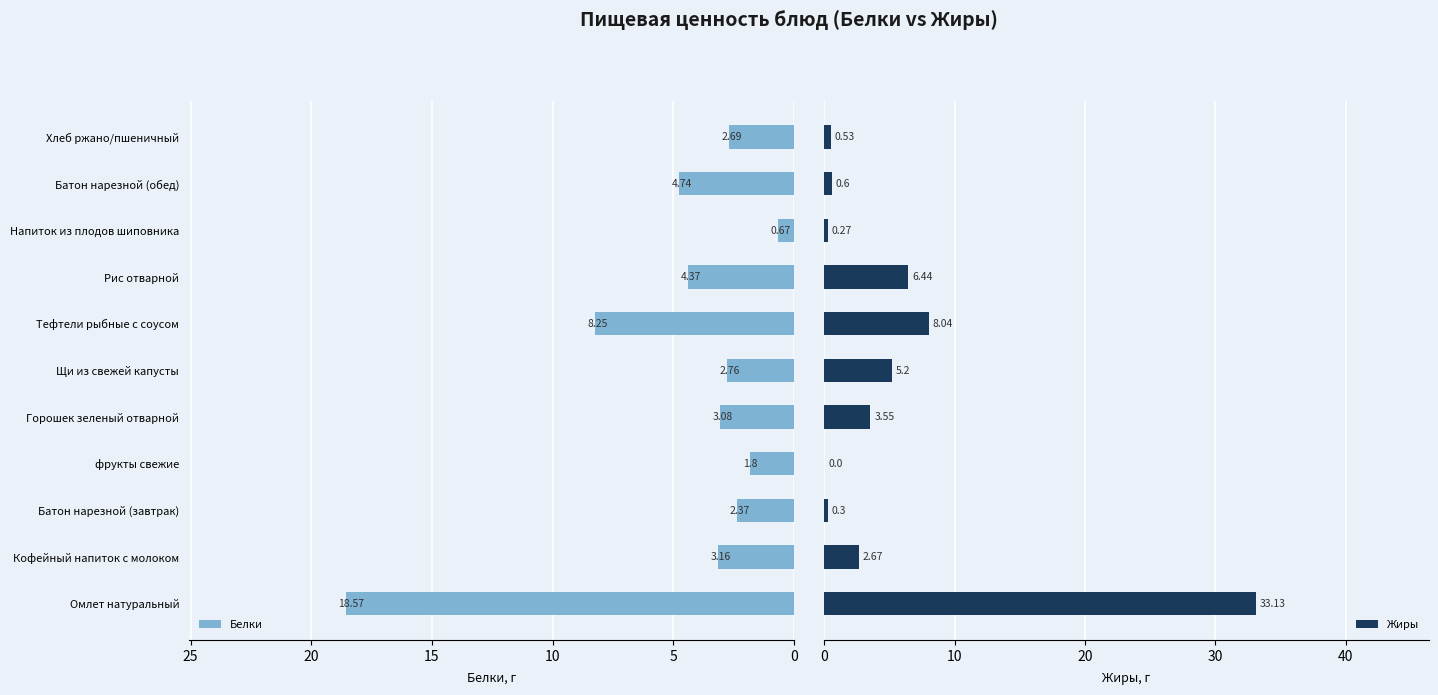

What is the difference between the maximum and minimum values in the Жиры series?

33.1